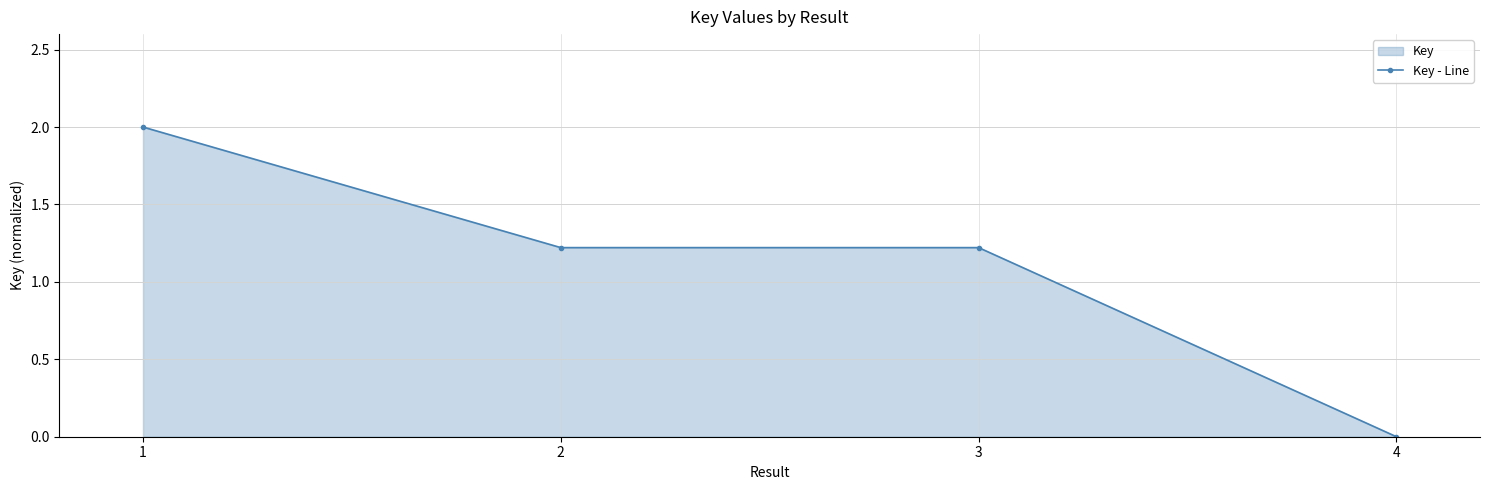

Is it true that the value at 1 is 2.6?

False